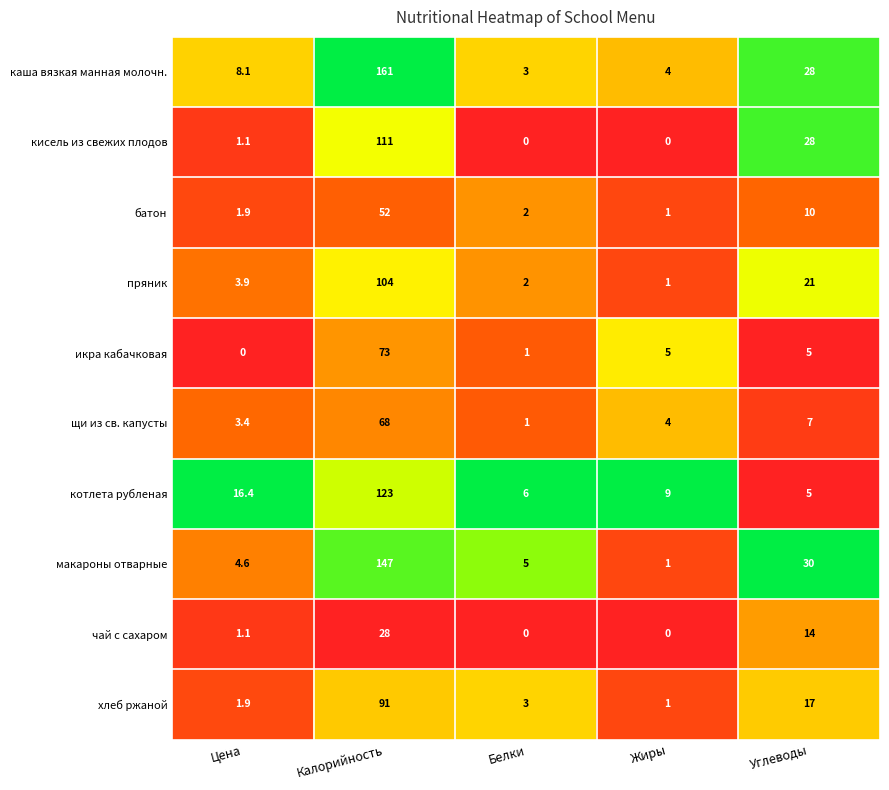

Where does the пряник series first go above 3?

Цена